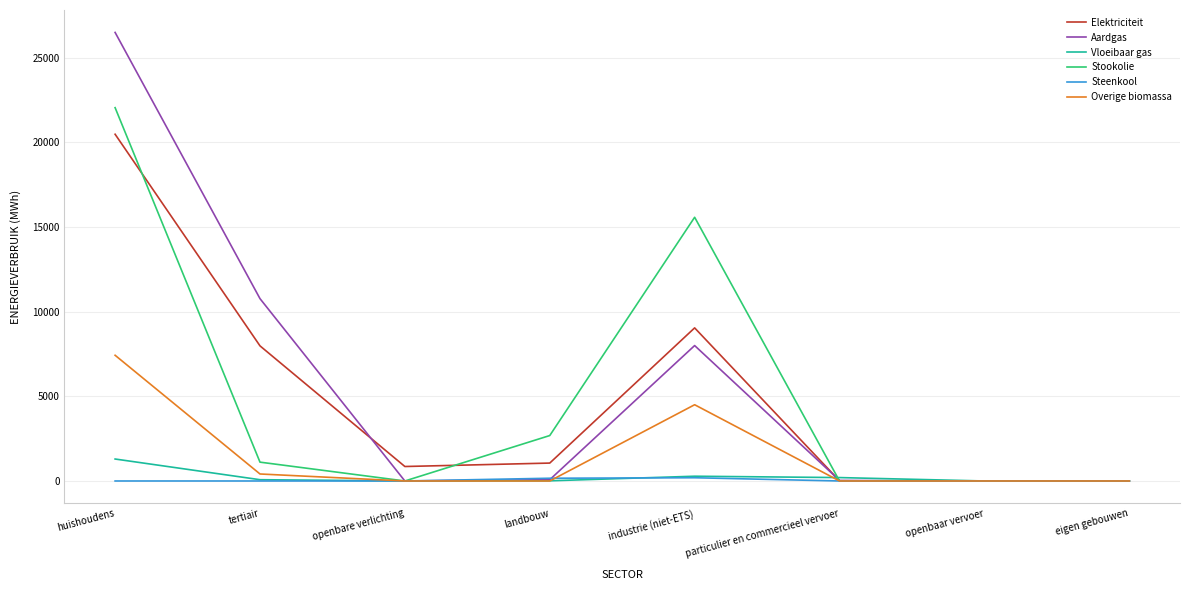

What is the maximum value for Overige biomassa?

7425.7